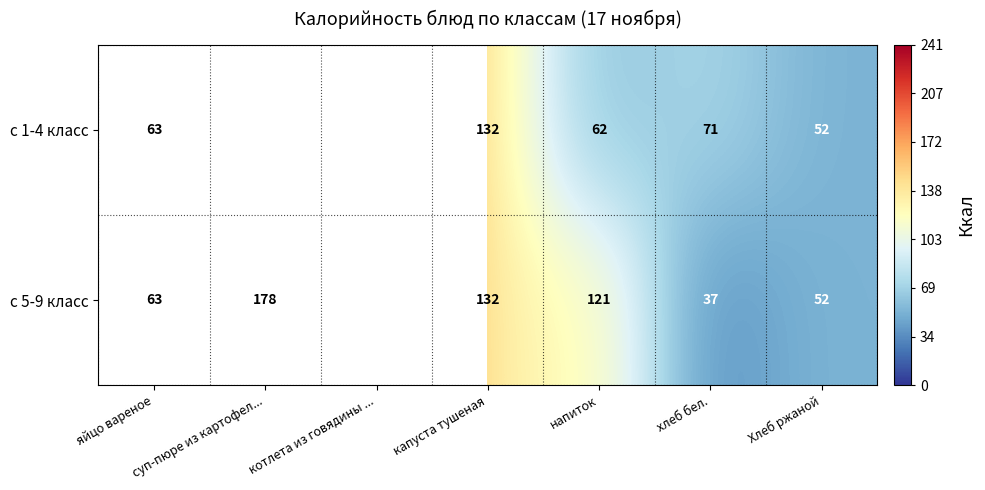

Which category has the highest value in the с 5-9 класс series?

котлета из говядины ...